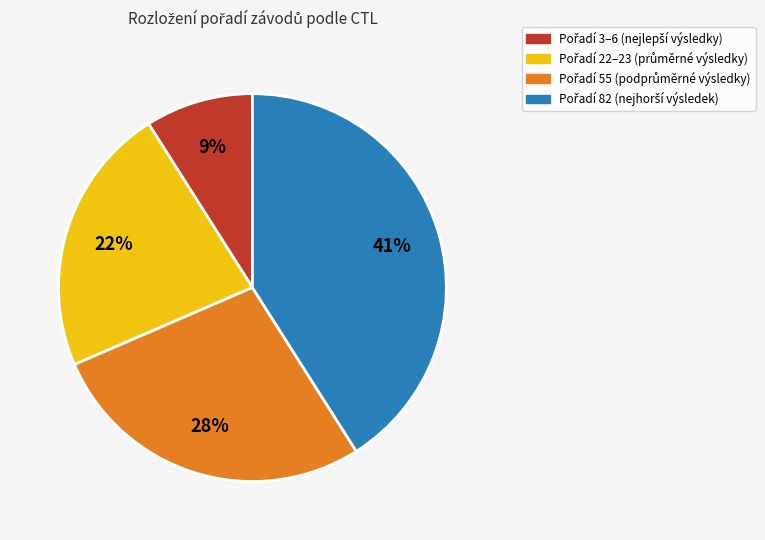

To the nearest percent, what is the average slice percentage?

25%